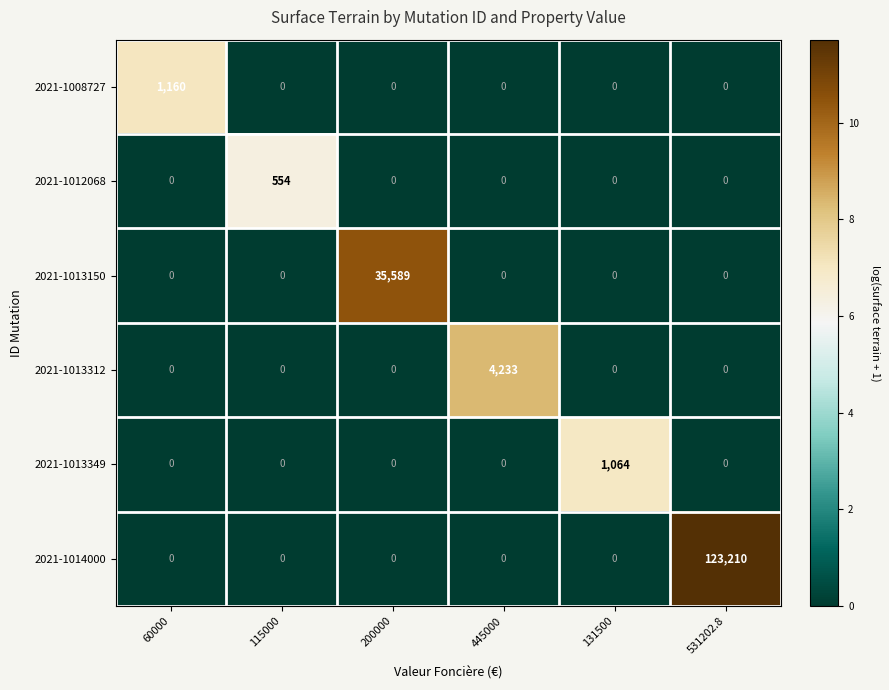

What is the sum of all 2021-1008727 values?

1160